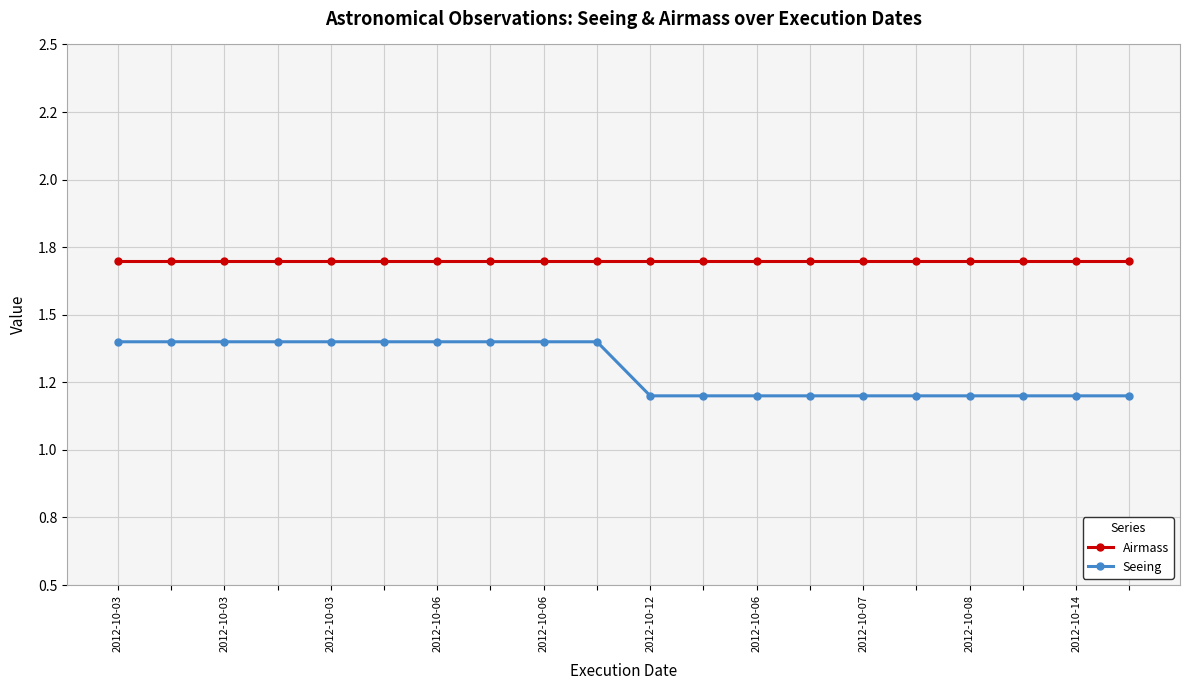

True or false: Airmass and Seeing cross at least once.

False